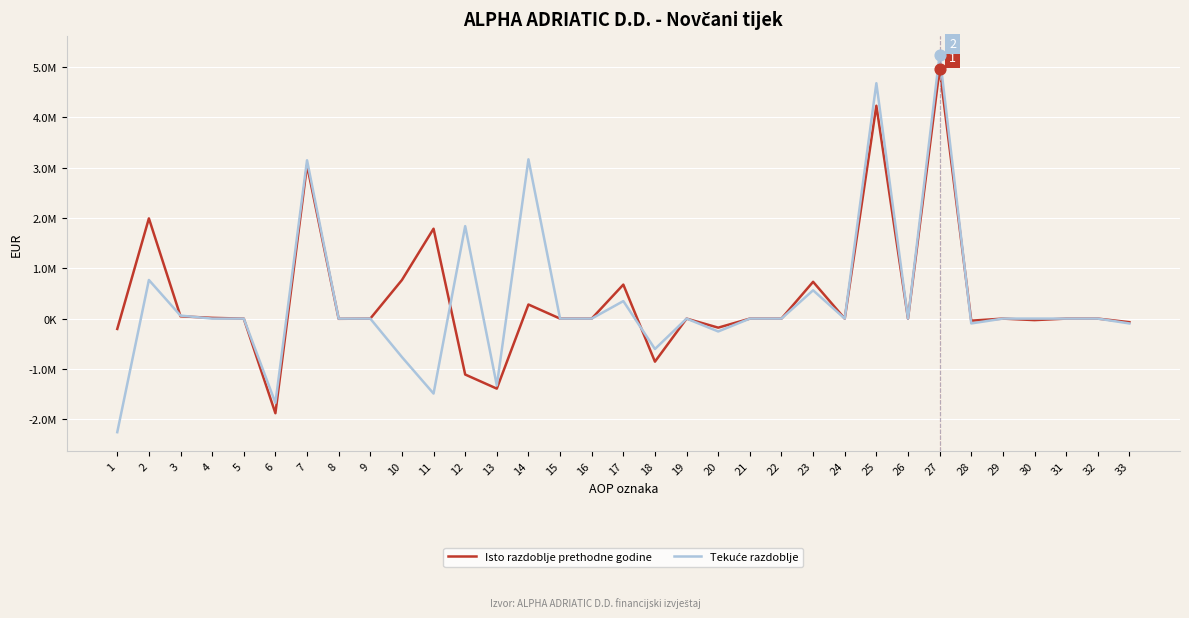

What is the total value across all series at 25?

8913488